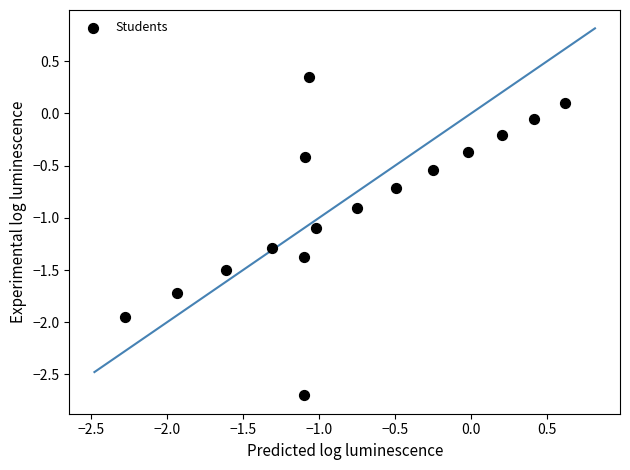

What is the range of X values (max minus min)?

2.9